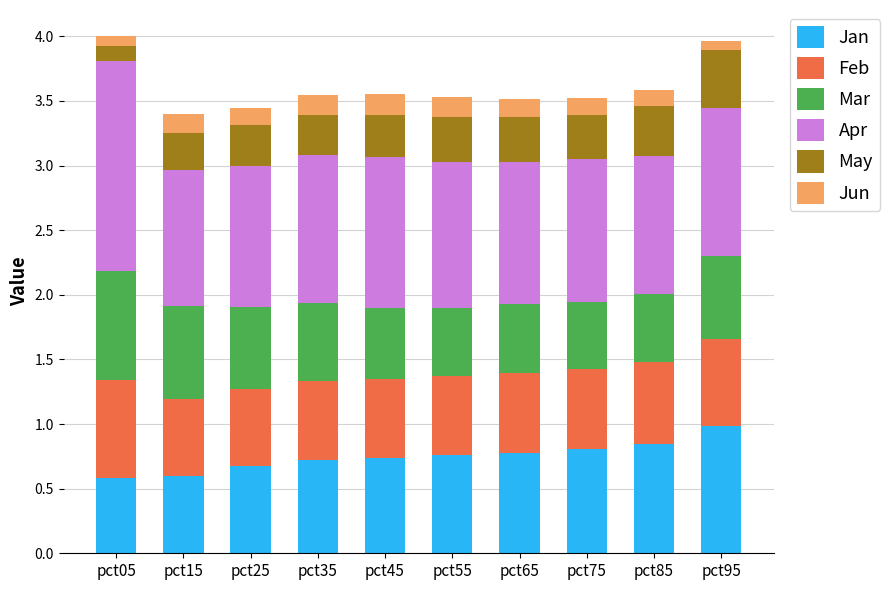

Which category has the highest value in the Jan series?

pct95